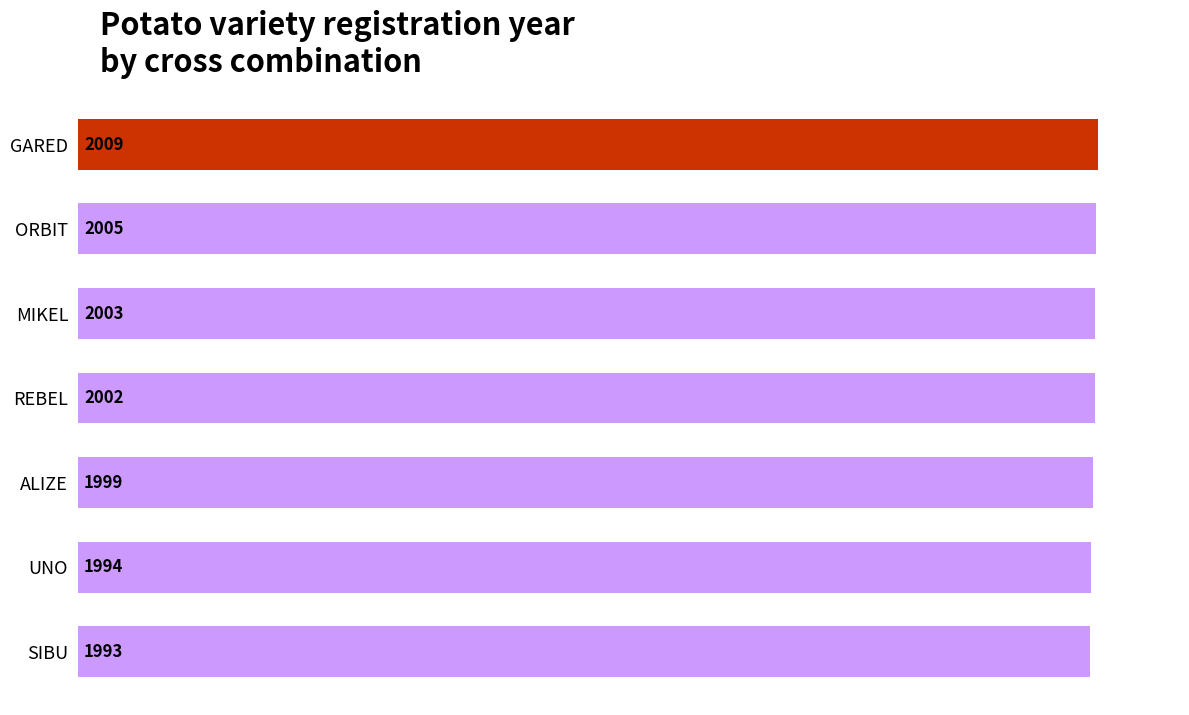

What is the label of the 4th bar from the bottom?

REBEL